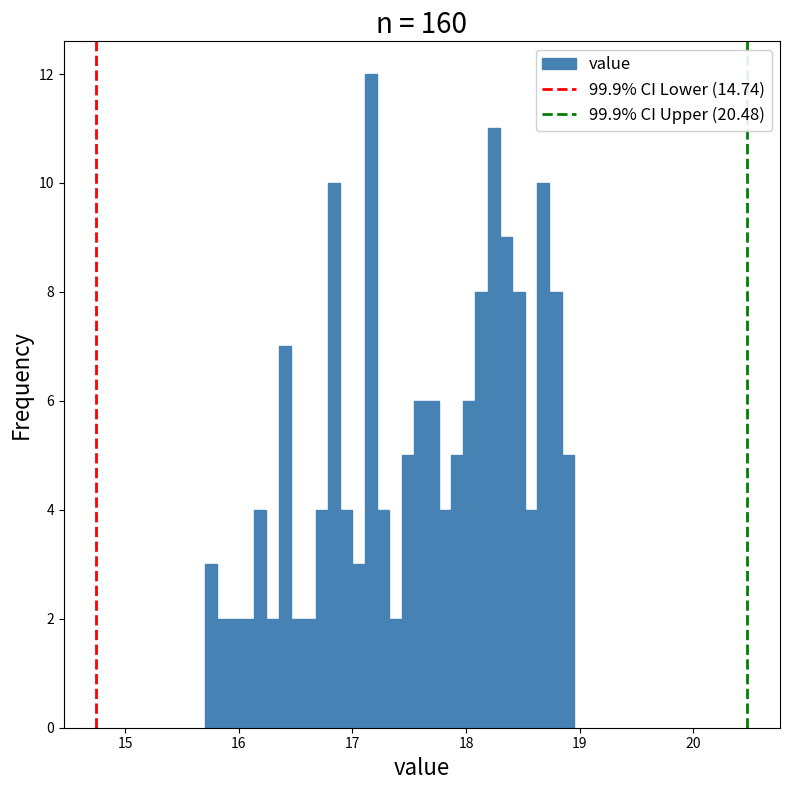

Read against the x-axis, roughly where is the centre of the tallest bar?

17.2